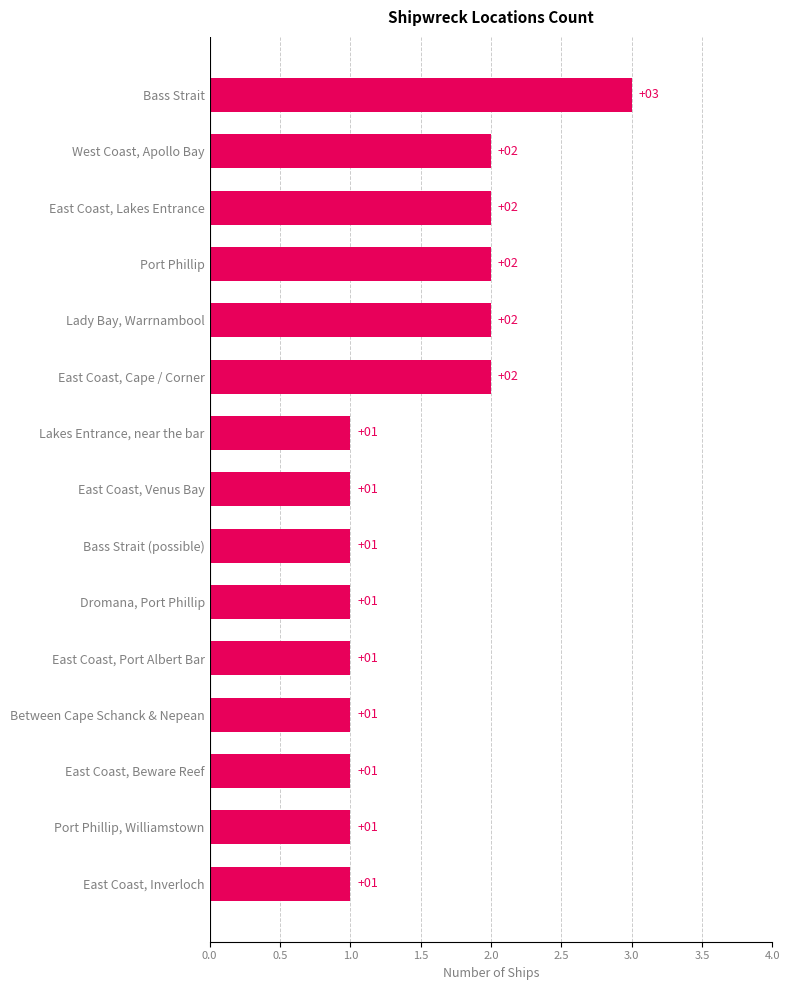

What is the greatest value displayed?

3